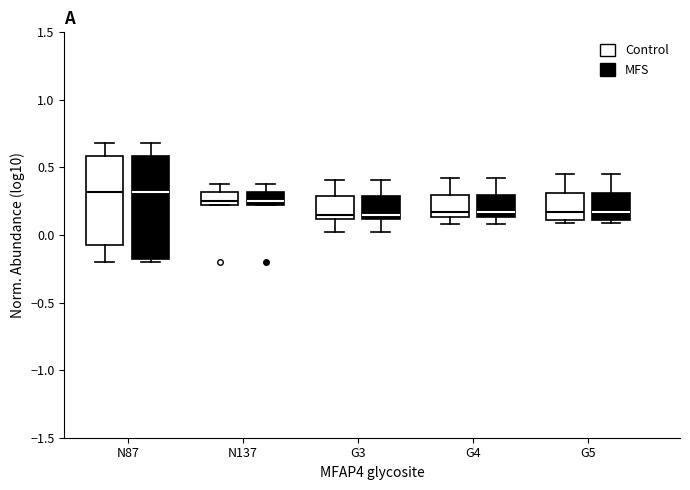

Reading left to right, read every box against the y-axis: the position of its median line, the range the box covers, and the ends of its whiskers. The values are not printed on the chart, so give them approximately, as read against the axis.

N87 (Control): median 0.30, box -0.05 to 0.60, whiskers -0.20 to 0.70
N87 (MFS): median 0.30, box -0.15 to 0.60, whiskers -0.20 to 0.70
N137 (Control): median 0.25 (just above the box's lower edge), box 0.25 to 0.30, whiskers 0.20 to 0.40
N137 (MFS): median 0.25 (just above the box's lower edge), box 0.25 to 0.30, whiskers 0.20 to 0.40
G3 (Control): median 0.15, box 0.10 to 0.30, whiskers 0.00 to 0.40
G3 (MFS): median 0.15, box 0.10 to 0.30, whiskers 0.00 to 0.40
G4 (Control): median 0.15 (just above the box's lower edge), box 0.15 to 0.30, whiskers 0.10 to 0.40
G4 (MFS): median 0.15 (just above the box's lower edge), box 0.15 to 0.30, whiskers 0.10 to 0.40
G5 (Control): median 0.15, box 0.10 to 0.30, whiskers 0.10 (just below the box's lower edge) to 0.45
G5 (MFS): median 0.15, box 0.10 to 0.30, whiskers 0.10 (just below the box's lower edge) to 0.45